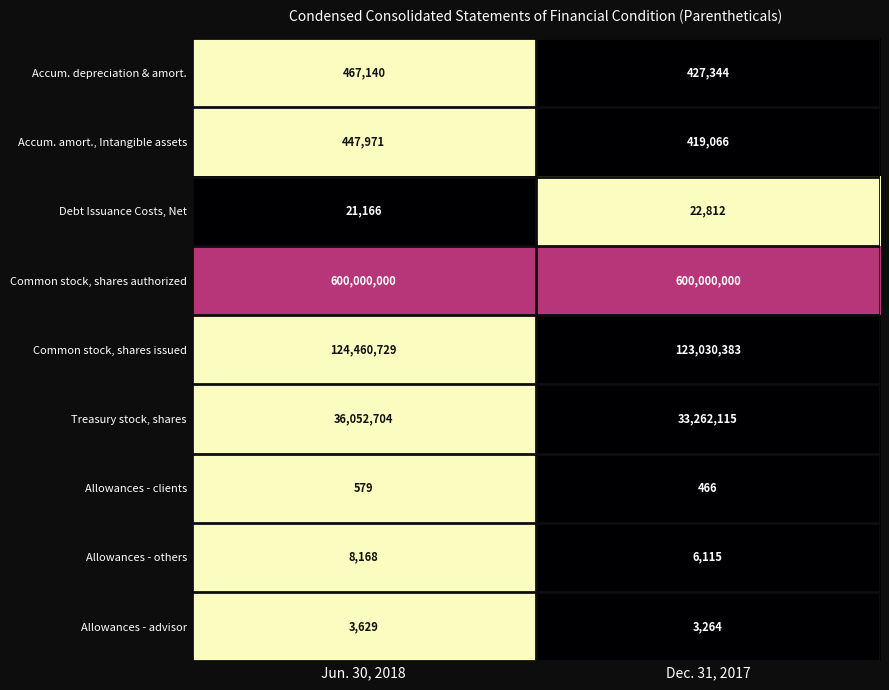

The Allowances - clients series shows 986 at Jun. 30, 2018. True or false?

False